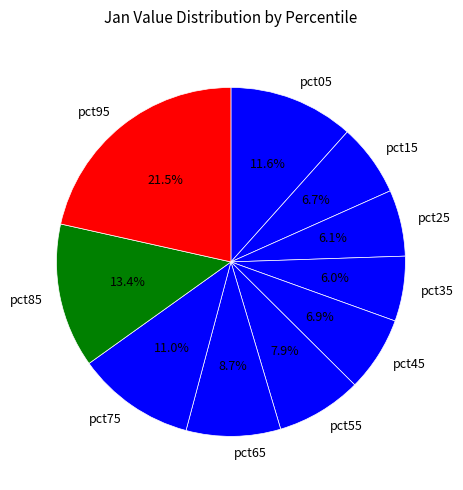

What percentage is the pct75 slice, to the nearest percent?

11%